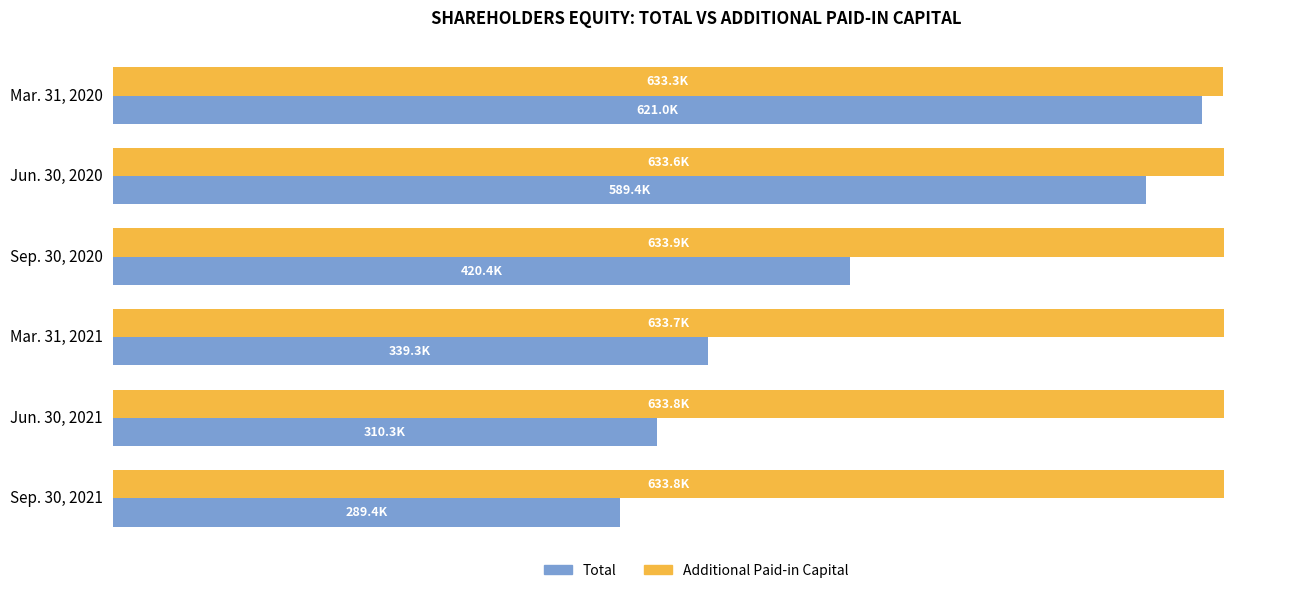

What are all the series names shown in the legend?

Total, Additional Paid-in Capital